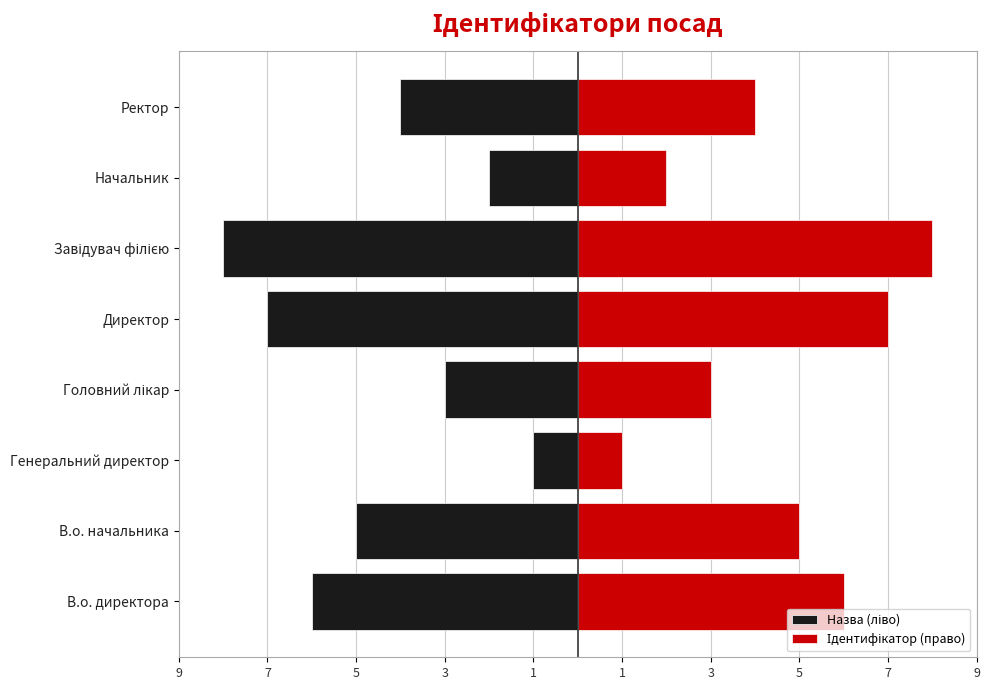

Which has a higher value, Головний лікар or Ректор?

Головний лікар